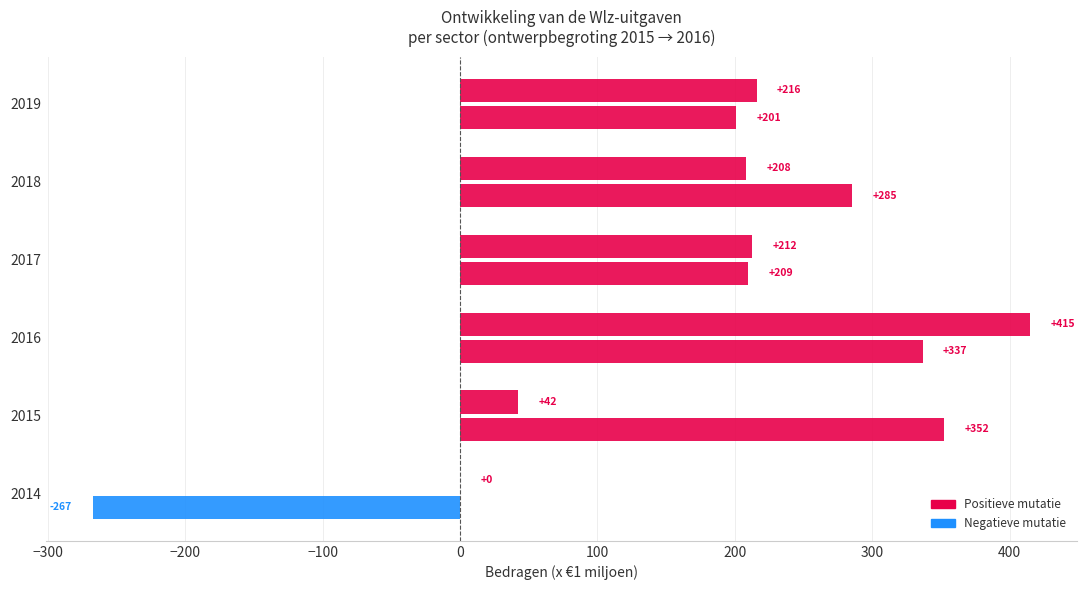

Reading left to right, extract all data points from this chart.

Mutatie 1e suppletoire begroting 2015: -267.3	352.1	336.6	209.4	285.2	200.8
Nieuwe mutaties: 0.0	42.4	415.0	212.3	208.2	215.8